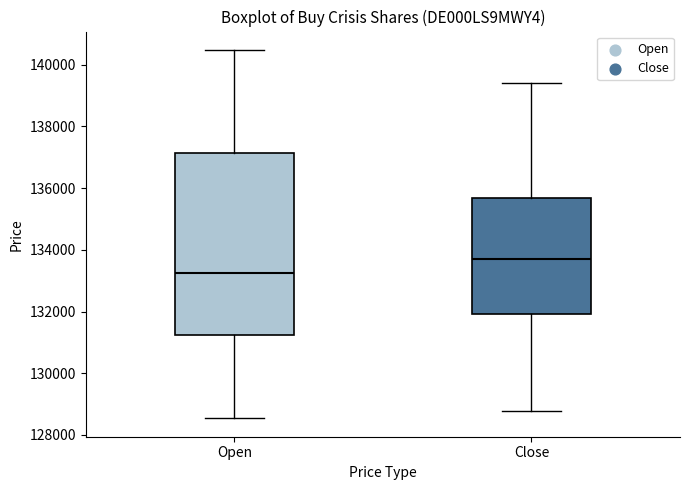

Which box is the tallest, from its lower edge to its upper edge?

Open